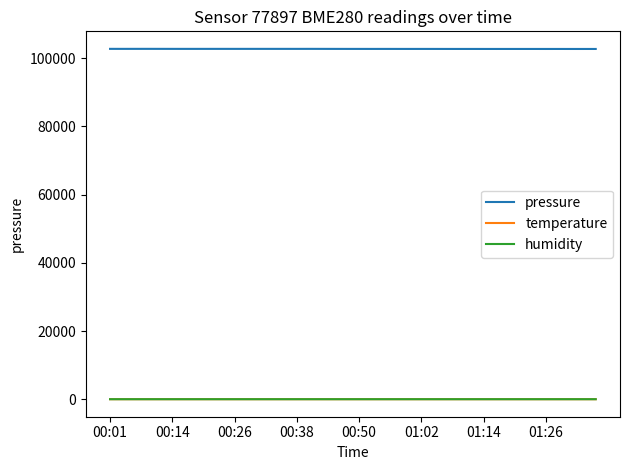

True or false: temperature and pressure intersect in this chart.

False